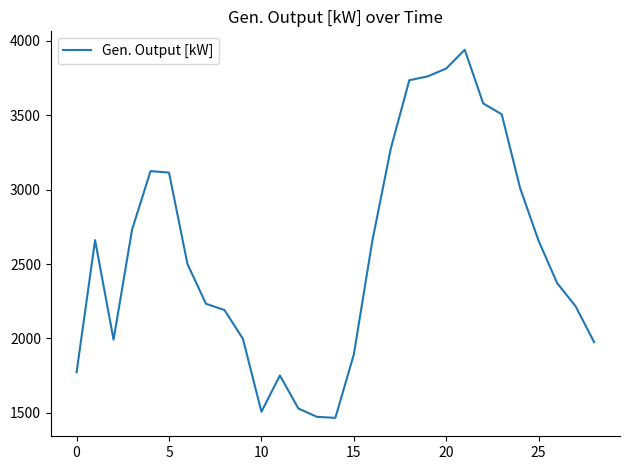

What is the difference between the maximum and minimum values?

2475